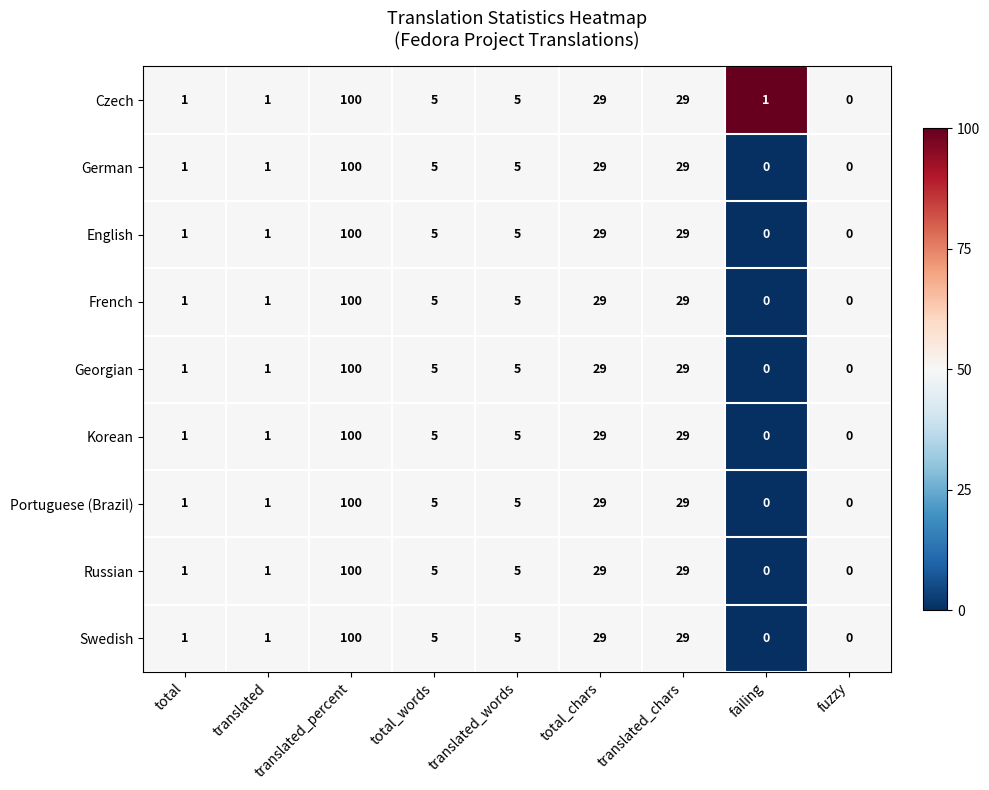

At which category is the sum across all series the highest?

translated_percent